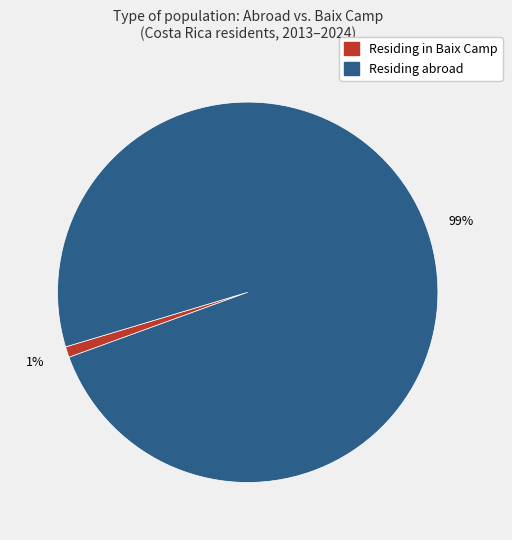

Is it true that Residing in Baix Camp is 11% of the pie?

False